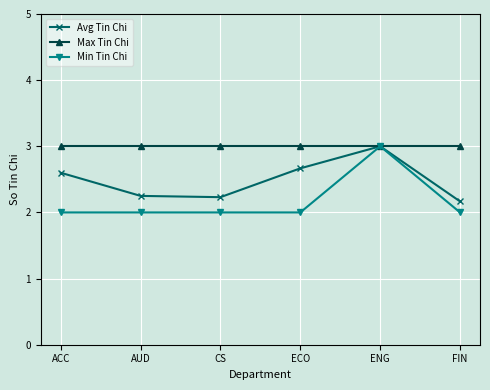

Where is Avg Tin Chi nearest to the value 2?

FIN